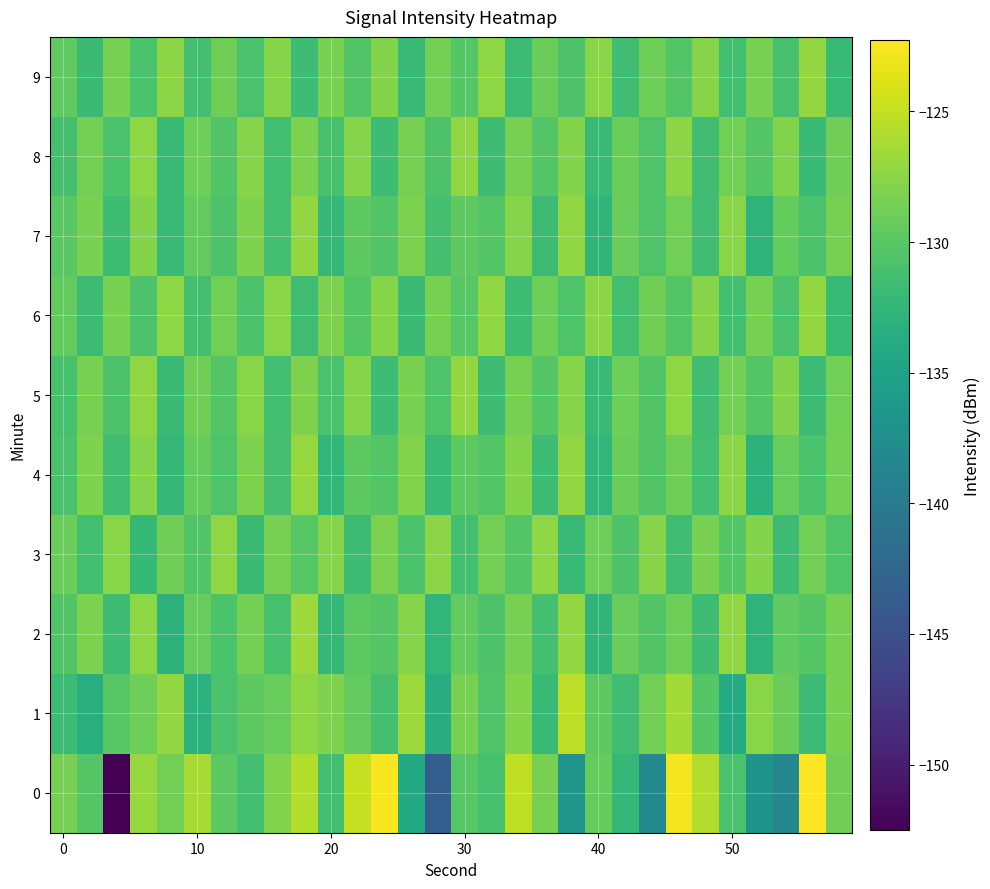

List the series in order of their peak value, lowest first.

3, 8, 5, 7, 9, 6, 4, 2, 1, 0